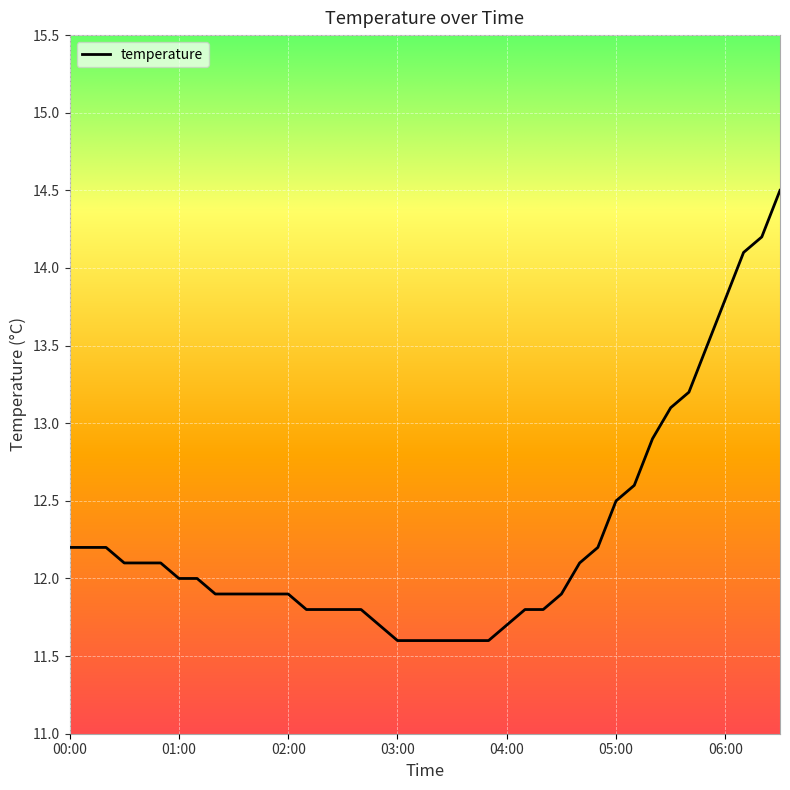

What is the smallest value displayed?

11.6